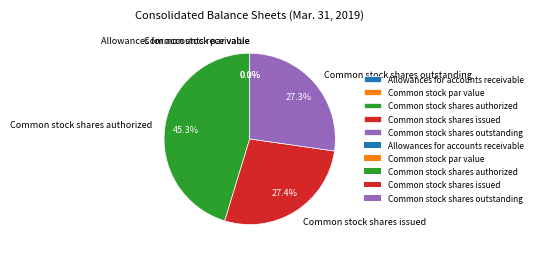

True or false: Common stock shares outstanding accounts for 27% of the total.

True